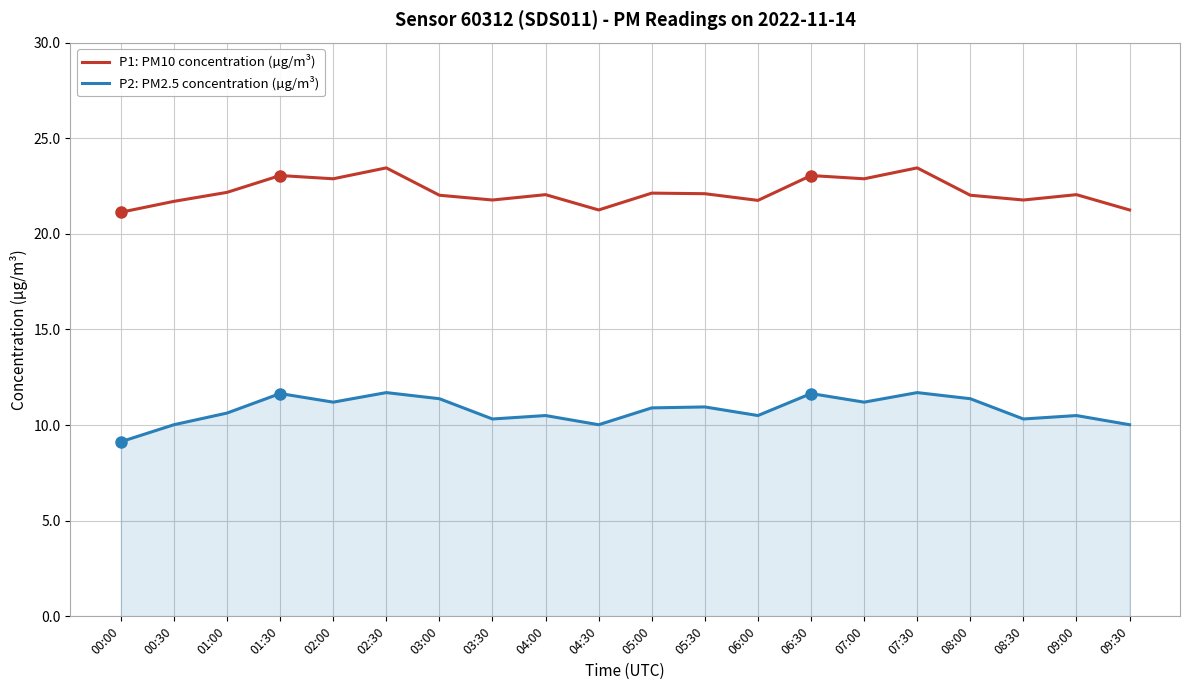

What is the spread (max minus min) of values at 08:00?

10.6